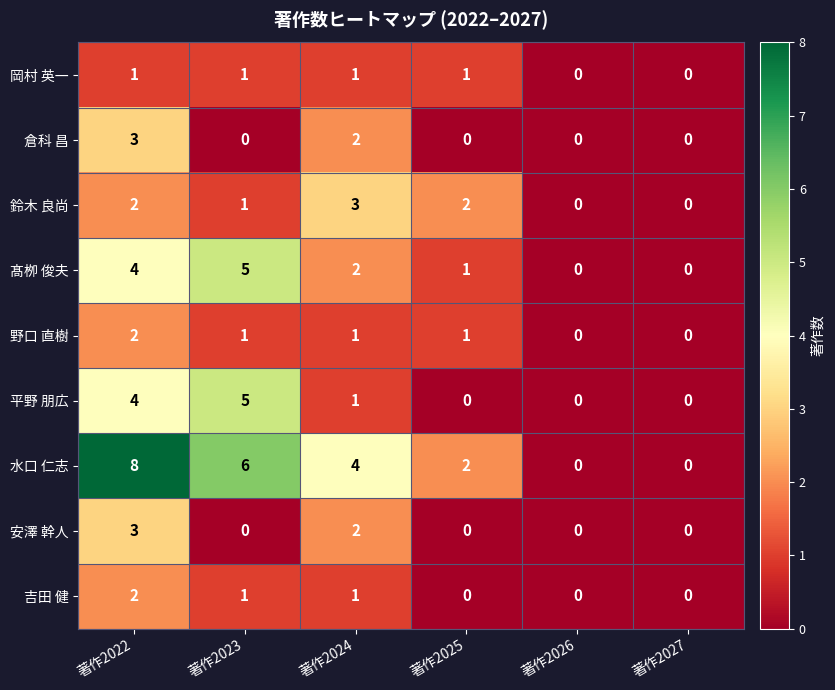

Count the 岡村 英一 values in the range 0 to 1.

6